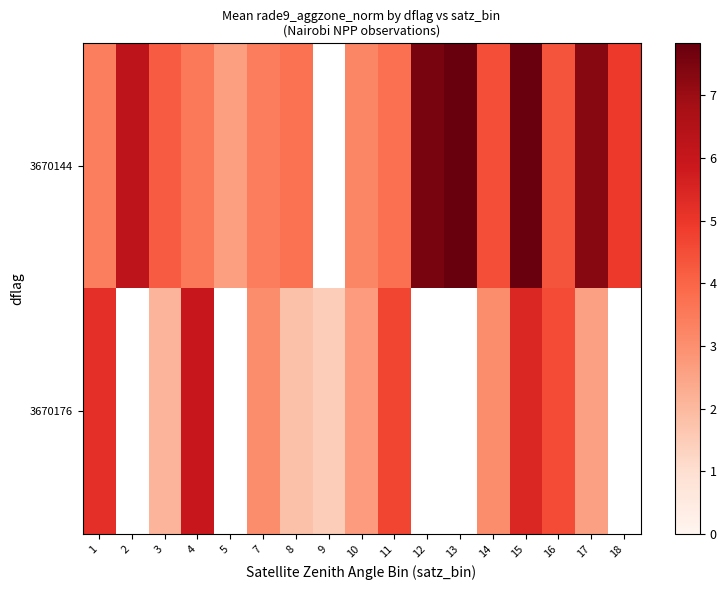

Where is 3670176 nearest to the value 3?

7